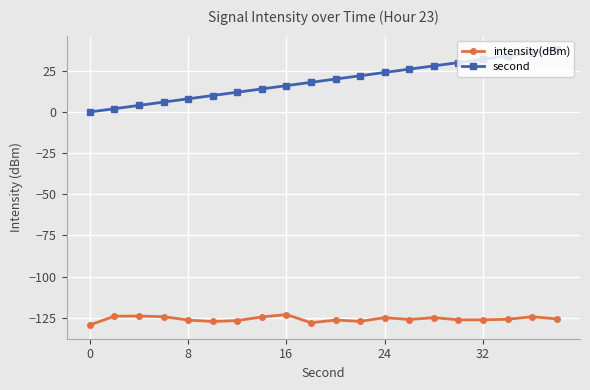

True or false: second and intensity(dBm) intersect in this chart.

False